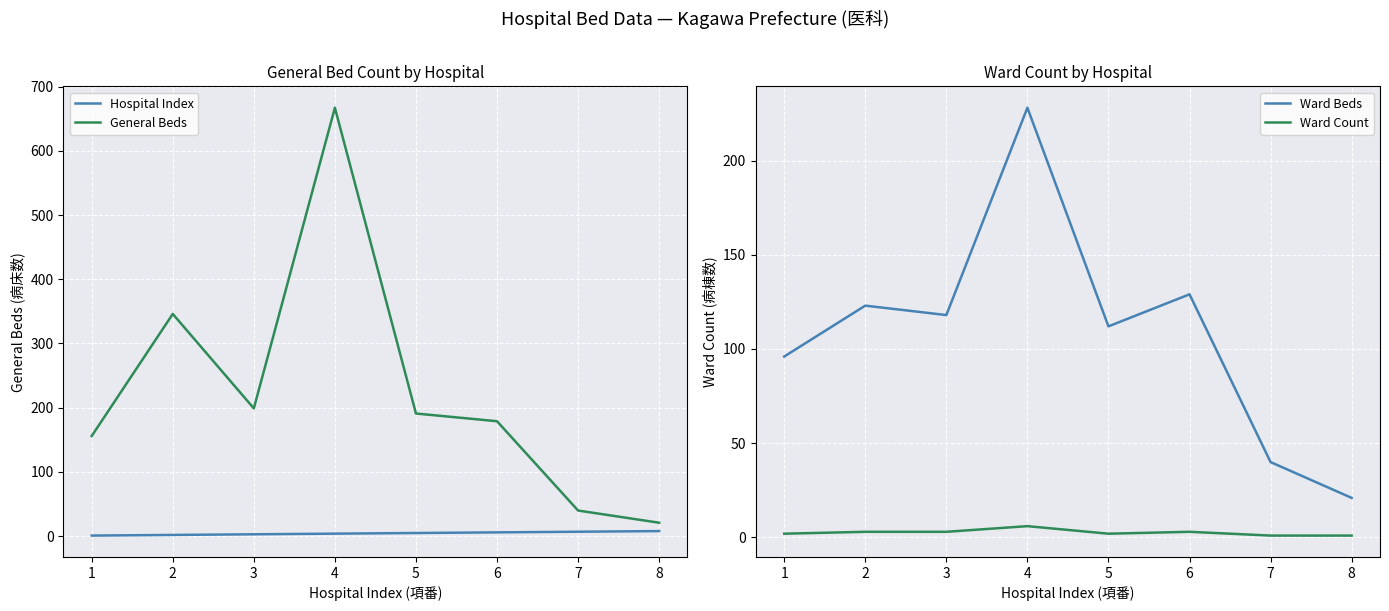

At which label is Ward Count closest to 3?

2